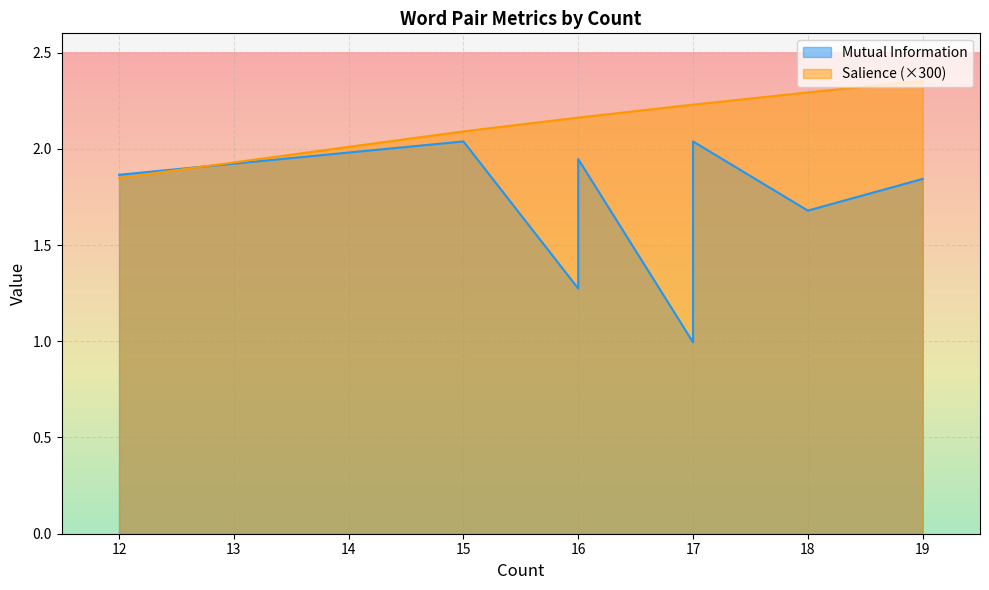

How many series are shown in this chart?

2